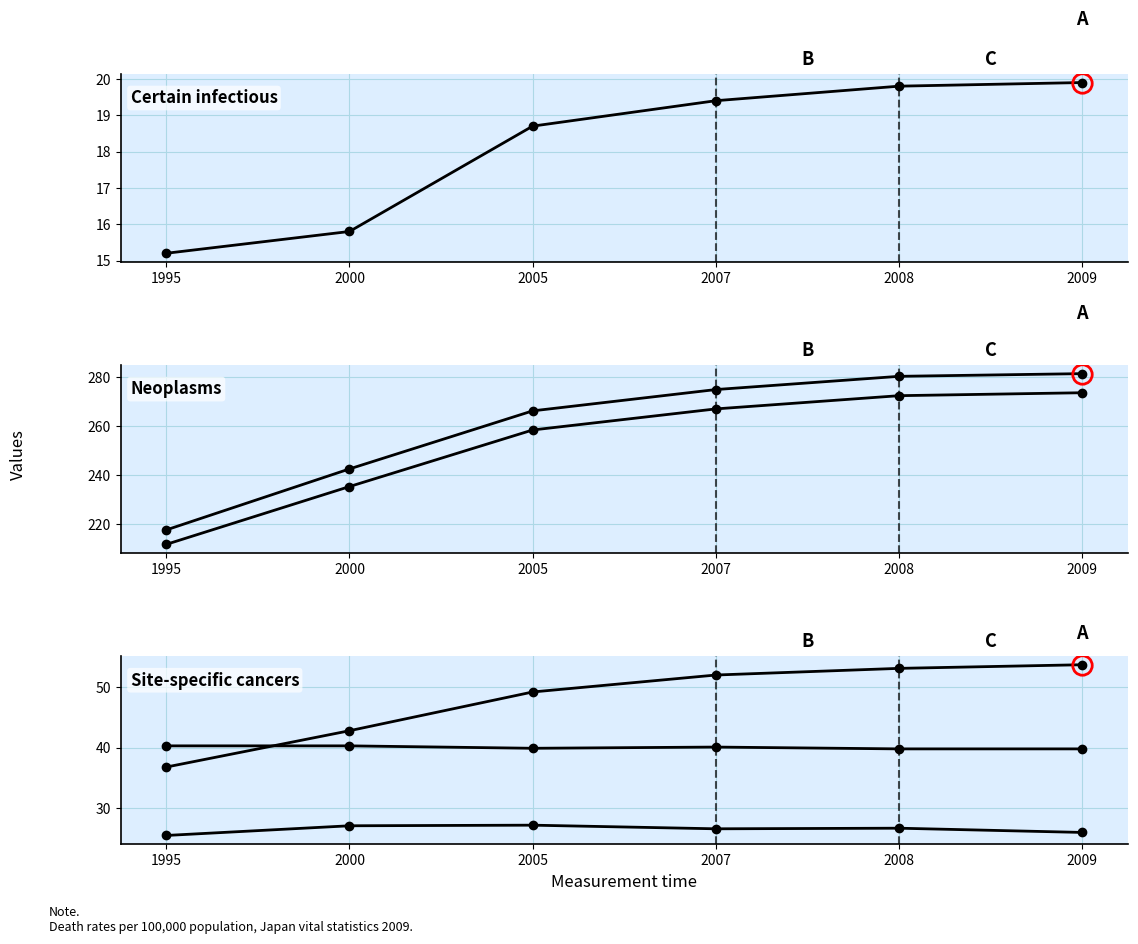

Reading right to left, what are all the values shown in this chart?

Certain infectious and parasitic diseases: 19.9	19.8	19.4	18.7	15.8	15.2
Neoplasms: 281.3	280.2	274.8	266.1	242.4	217.5
Malignant neoplasms: 273.5	272.3	266.9	258.3	235.2	211.6
Stomach: 39.8	39.8	40.1	39.9	40.3	40.3
Trachea bronchus and lung: 53.7	53.1	52.0	49.2	42.8	36.8
Liver and intrahepatic bile: 26.0	26.7	26.6	27.2	27.1	25.5